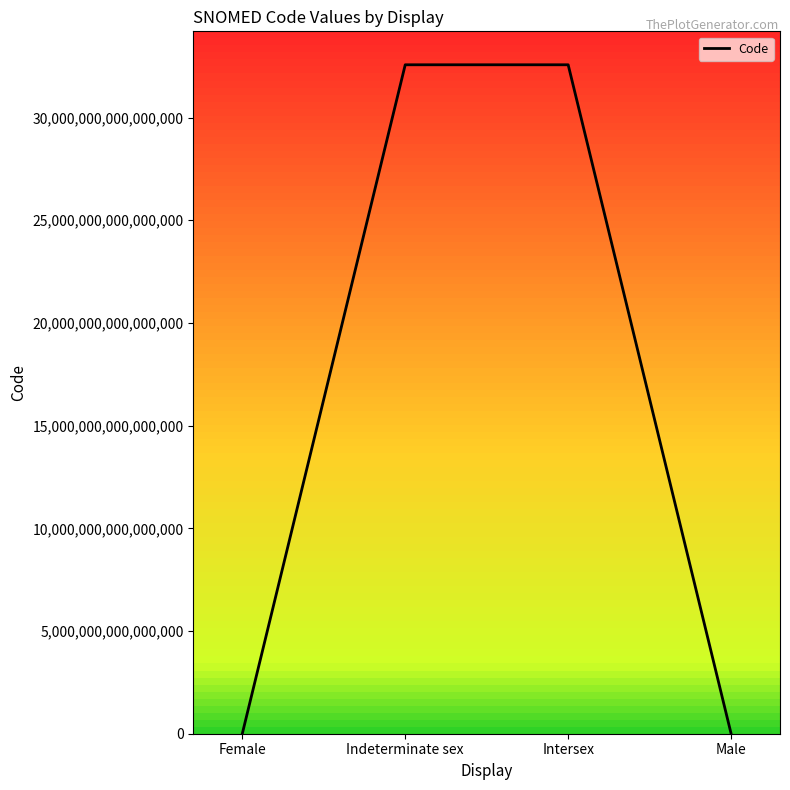

True or false: there are more than 0 points higher than both neighbors.

True